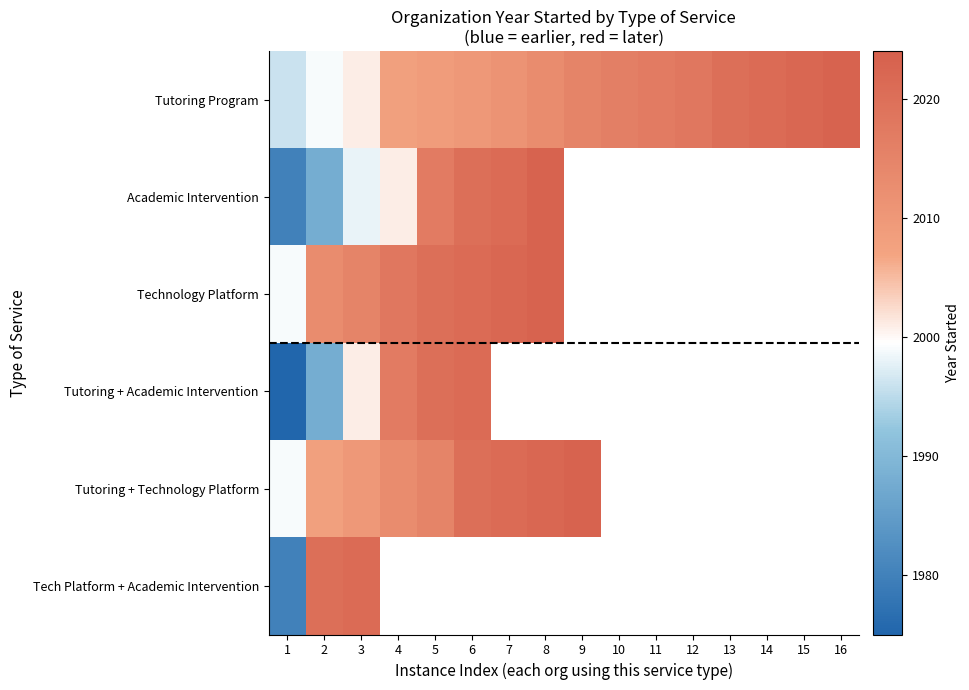

At 2, list the series in order from smallest to largest.

Academic Intervention, Tutoring + Academic Intervention, Tutoring Program, Tutoring + Technology Platform, Technology Platform, Tech Platform + Academic Intervention